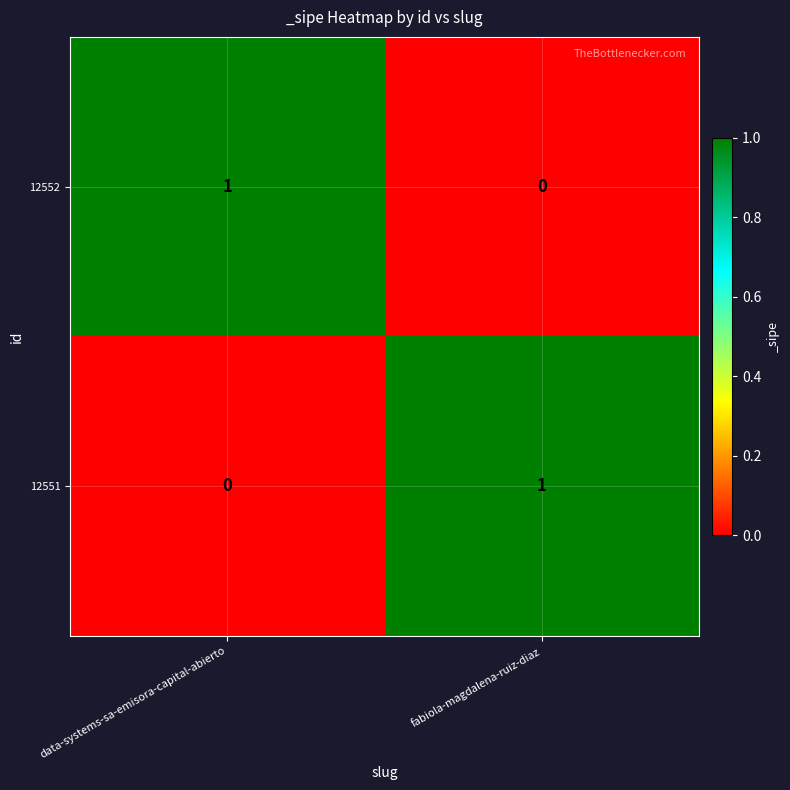

At how many categories does at least one series exceed 0?

2